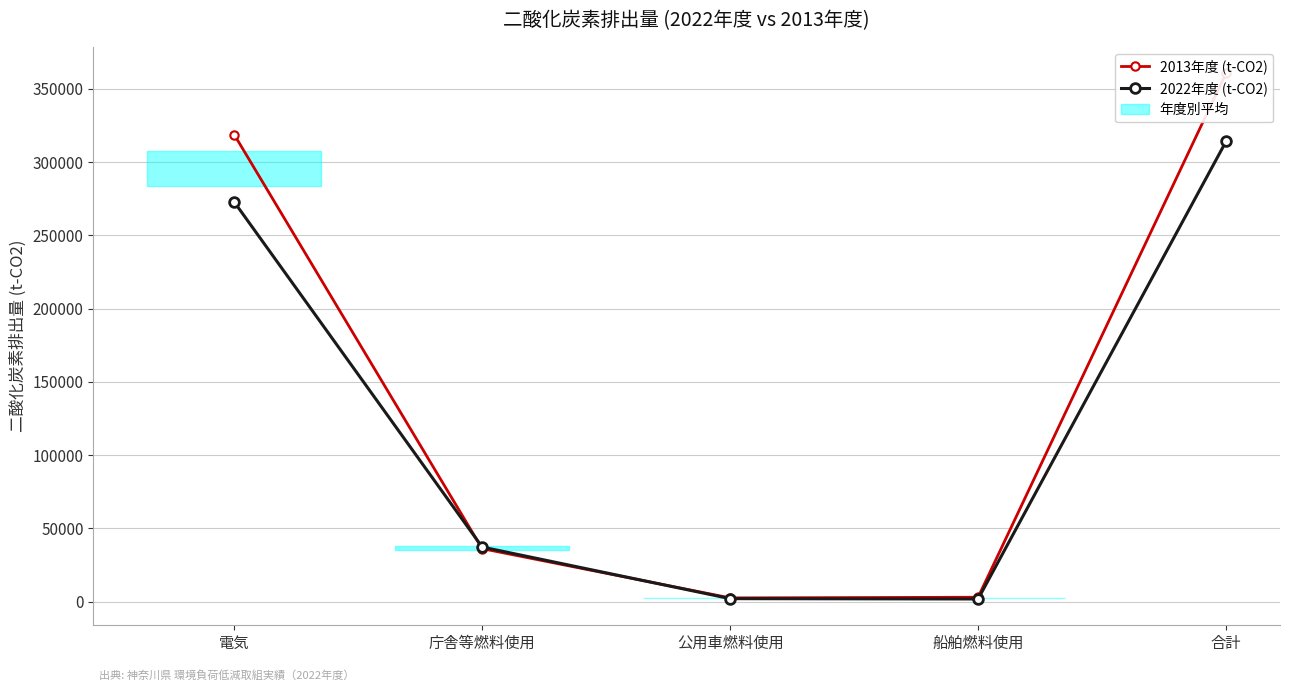

How many values in the 2022年度 (t-CO2) series are below 37317?

2